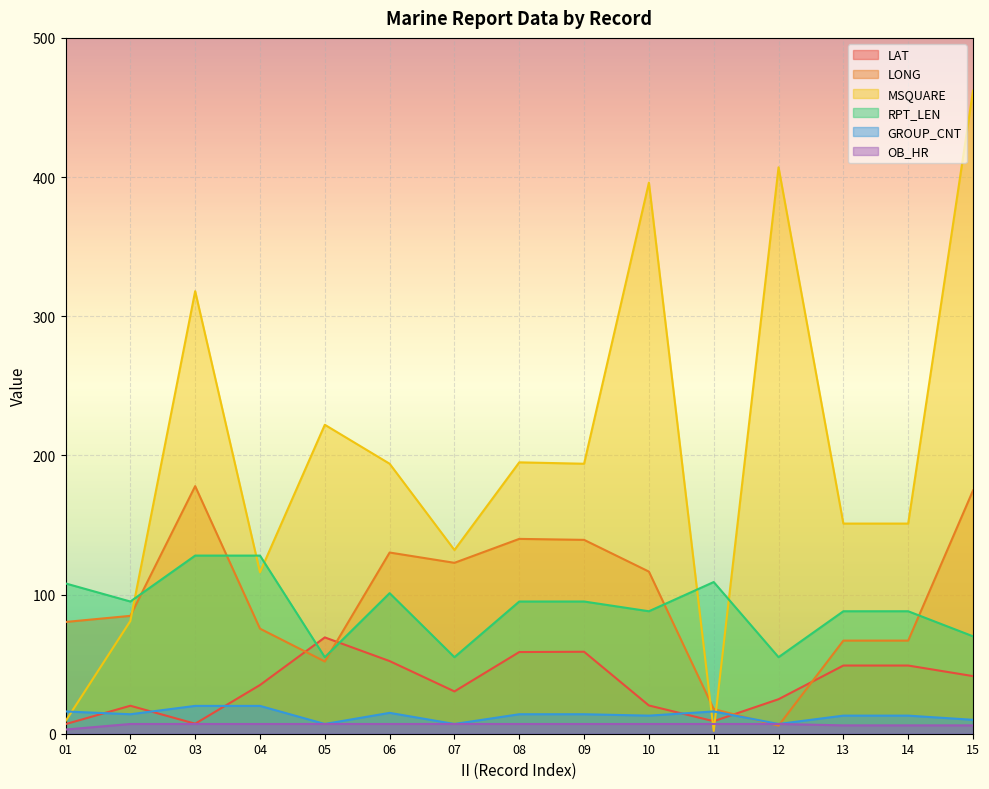

Which series has the largest range (max minus min)?

MSQUARE